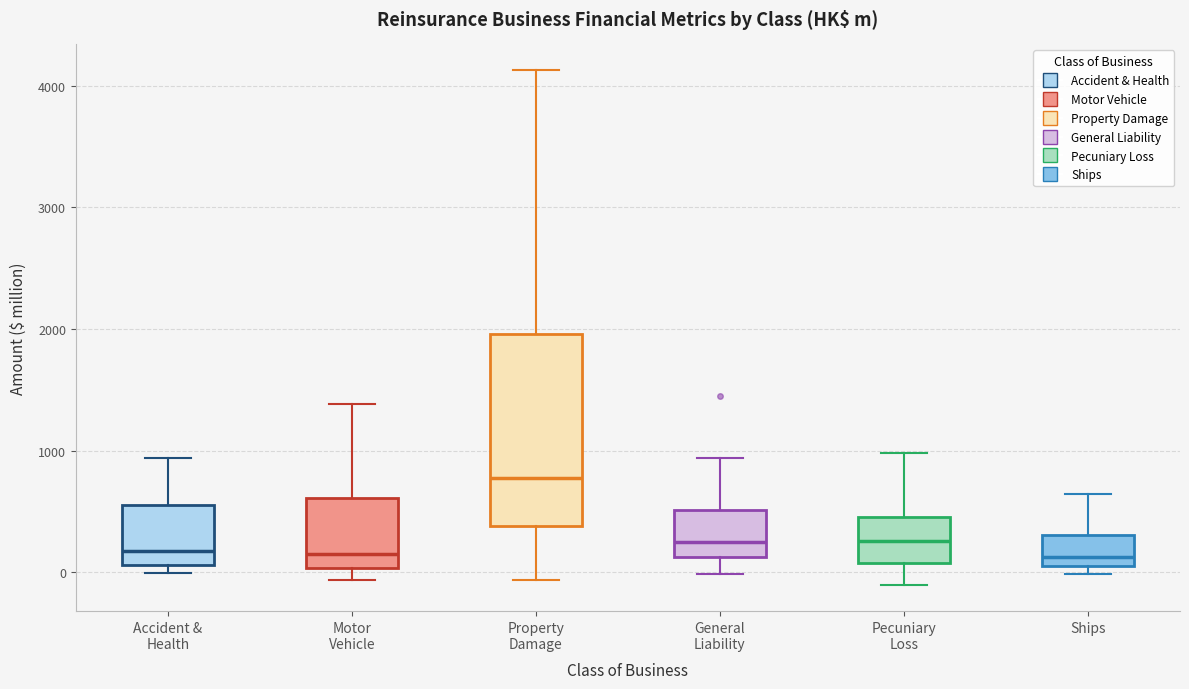

Reading left to right, transcribe this box plot: for each box, give where its median line is, the range the box spans, and where its two whiskers end, as read against the y-axis. The values are not printed on the chart, so give them approximately, as read against the axis.

Accident & Health: median 200, box 100 to 500, whiskers 0 to 900
Motor Vehicle: median 100, box 0 to 600, whiskers -100 to 1400
Property Damage: median 800, box 400 to 2000, whiskers -100 to 4100
General Liability: median 300, box 100 to 500, whiskers 0 to 900
Pecuniary Loss: median 300, box 100 to 400, whiskers -100 to 1000
Ships: median 100, box 0 to 300, whiskers 0 (just below the box's lower edge) to 600